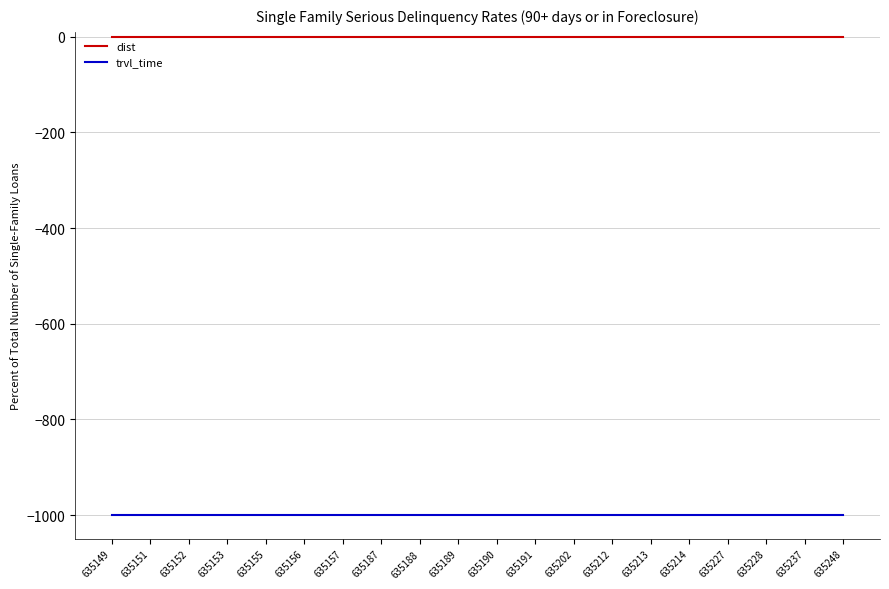

True or false: trvl_time and dist cross at least once.

False